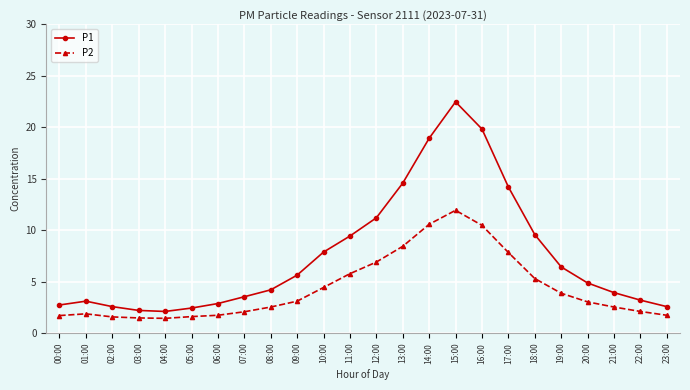

What are all the series names shown in the legend?

P1, P2